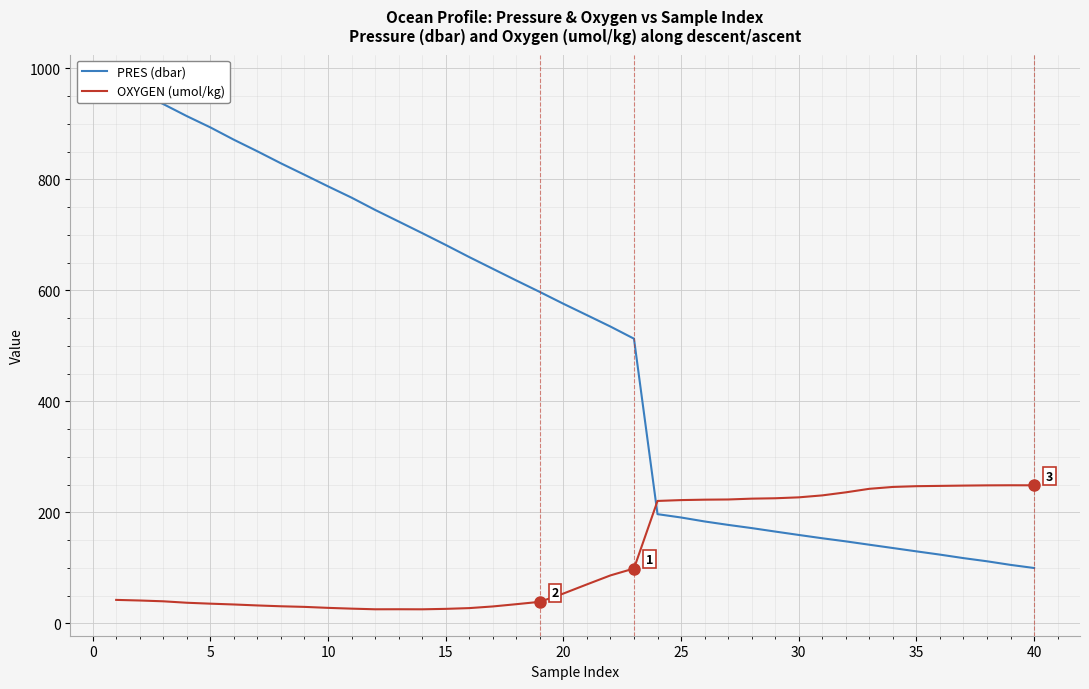

How many intersections are there between PRES (dbar) and OXYGEN (umol/kg)?

1